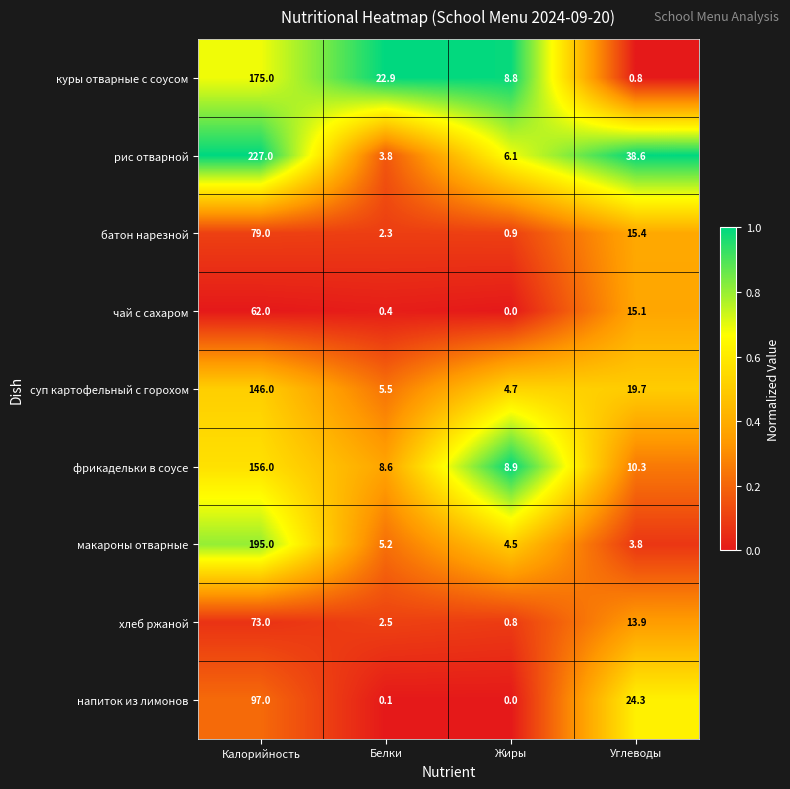

The батон нарезной series shows 105.8 at Калорийность. True or false?

False